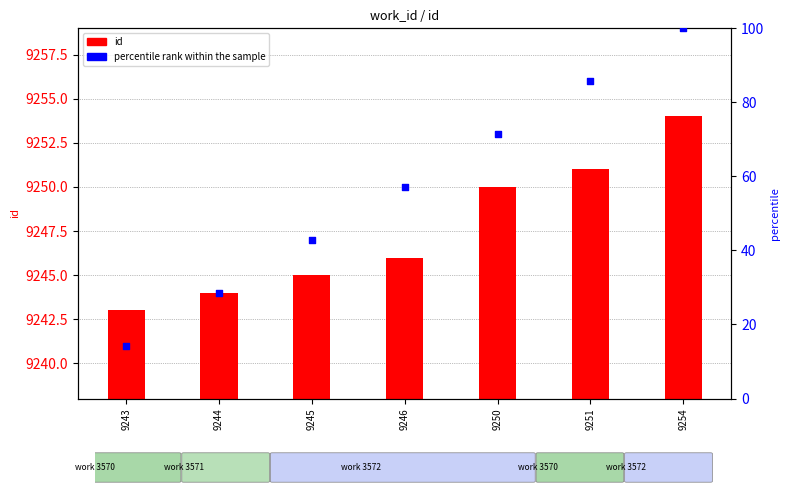

At which category is the sum across all series the highest?

9254